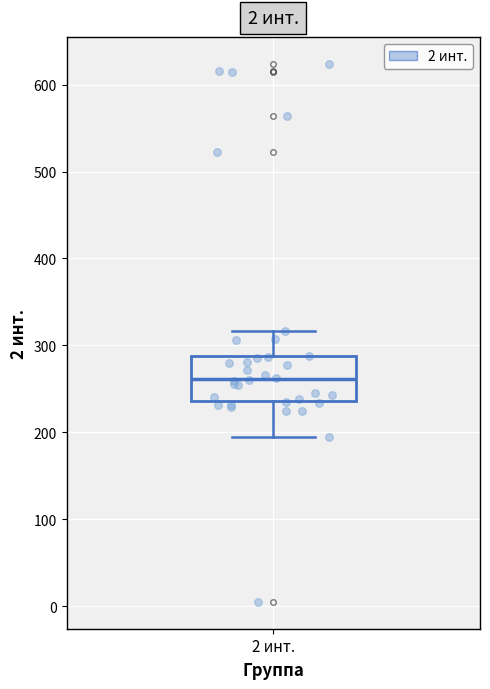

Where is the upper edge of the box for 2 инт. on the y-axis? The values are not printed on the chart, so give them approximately, as read against the axis.

290